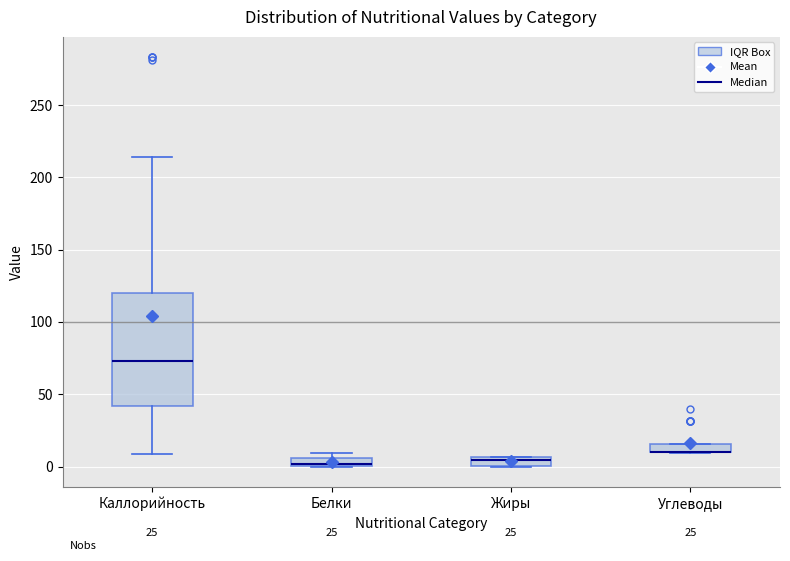

Which box is the tallest, from its lower edge to its upper edge?

Каллорийность